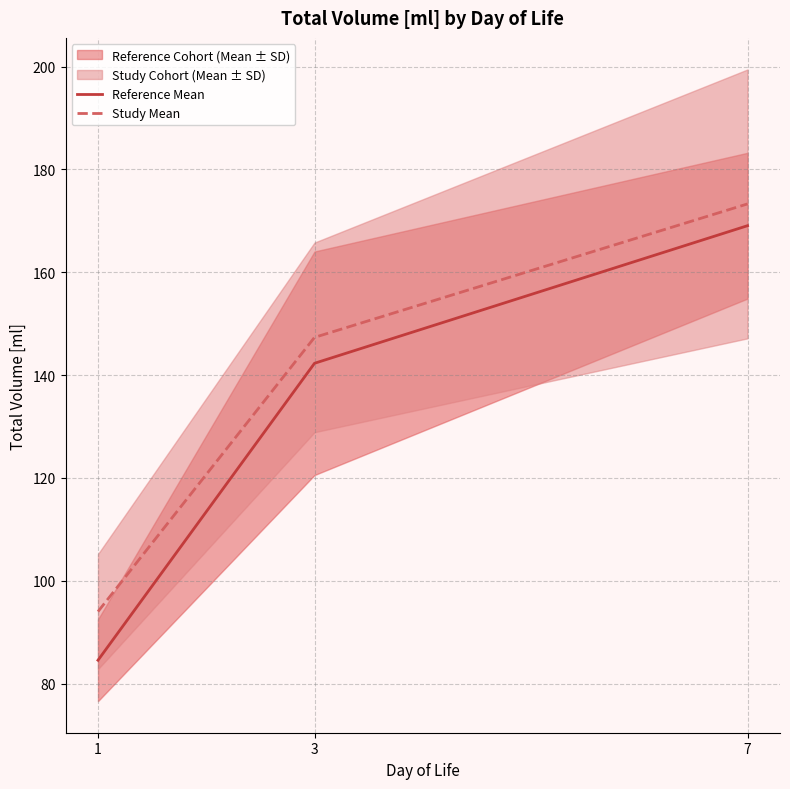

Rank the series by their maximum value, from highest to lowest.

Study Mean, Reference Mean